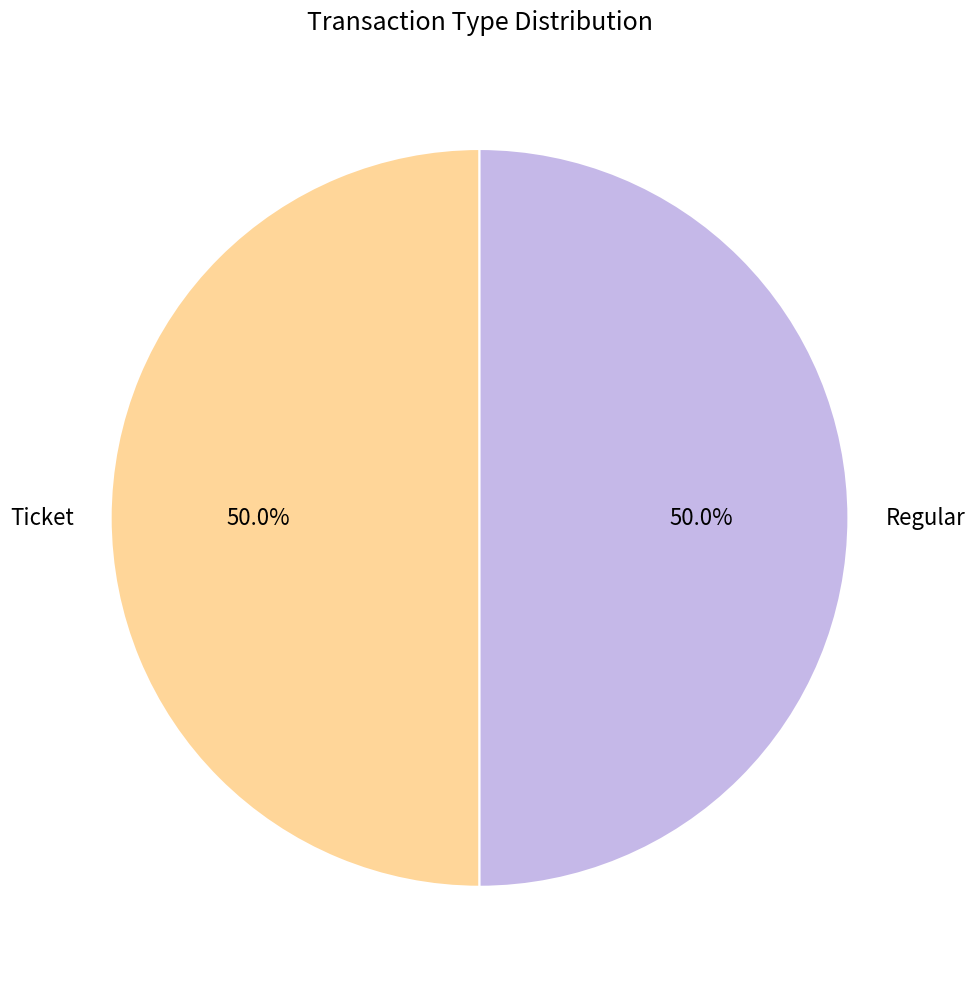

What is the ratio of the value at Regular to the value at Ticket?

1.0